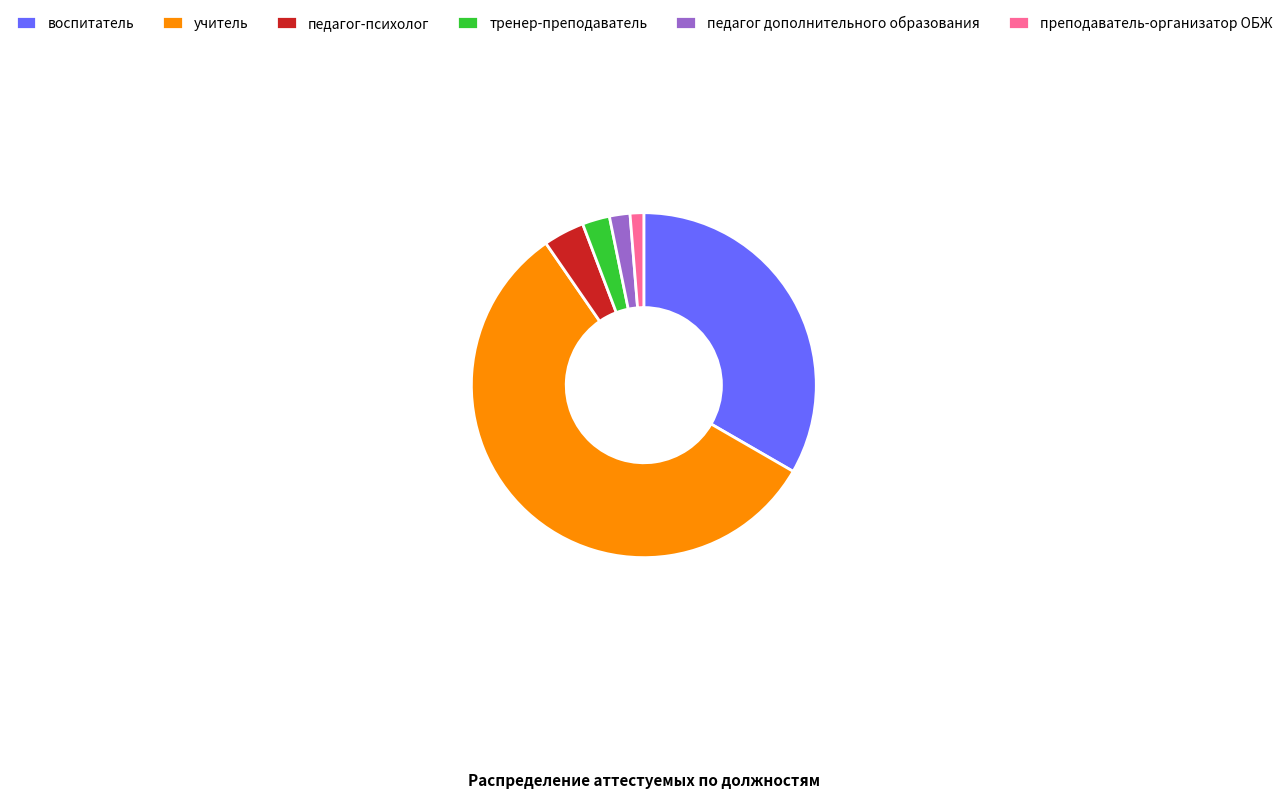

Rank the categories by value from highest to lowest.

учитель, воспитатель, педагог-психолог, тренер-преподаватель, педагог дополнительного образования, преподаватель-организатор ОБЖ